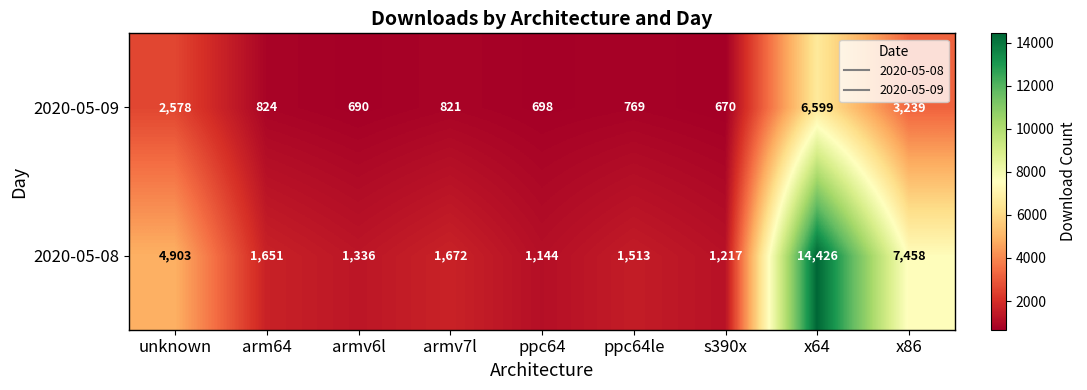

Which category has the lowest value across all series?

s390x